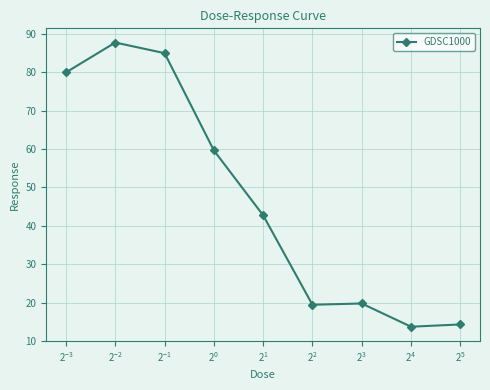

Is this an area chart (filled region under the line)?

No